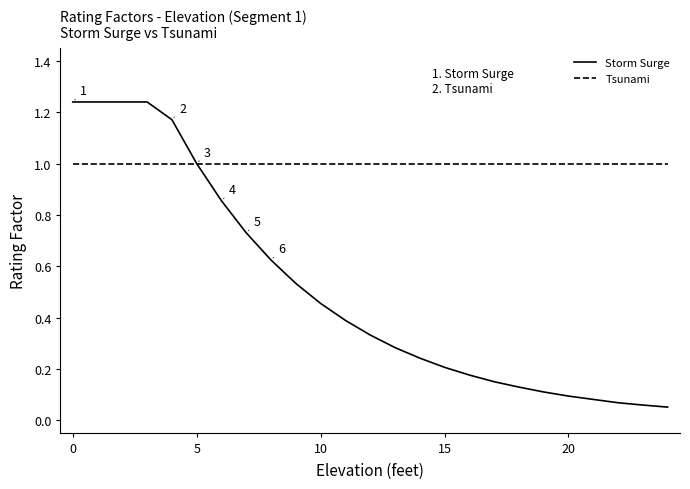

Which series has the largest total across all categories?

Tsunami